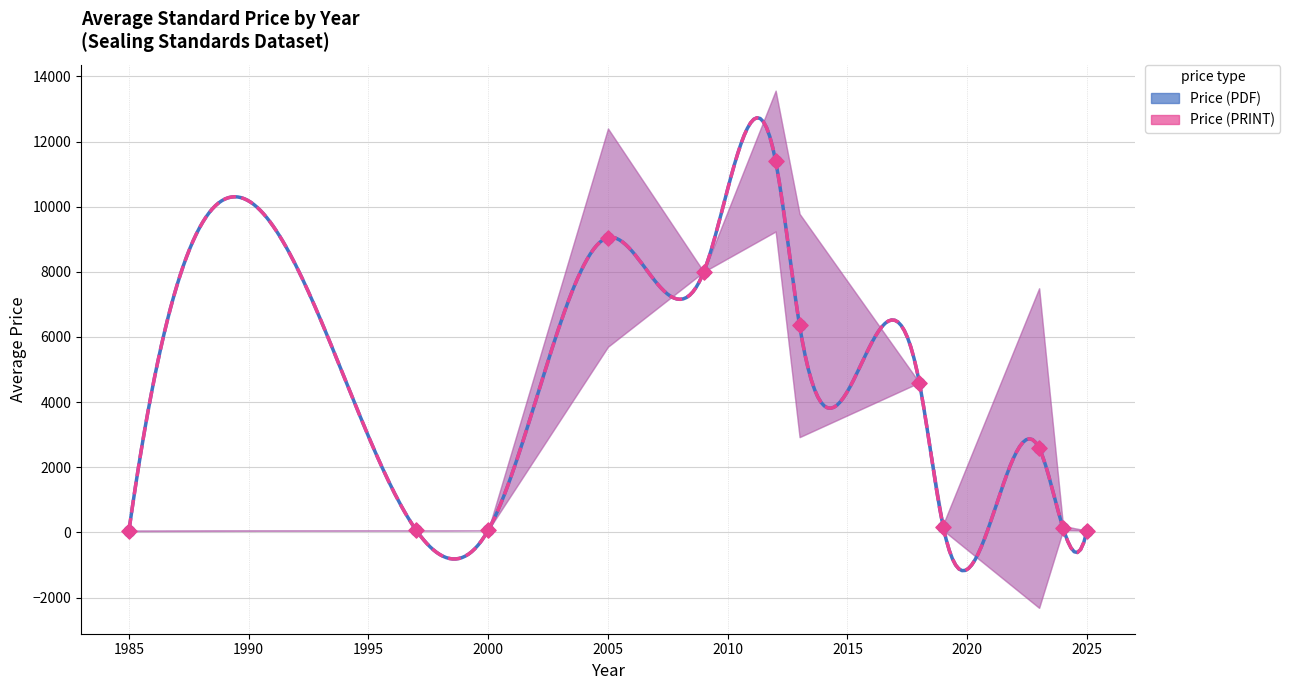

Which series has the widest spread of Y values?

Price (PDF)